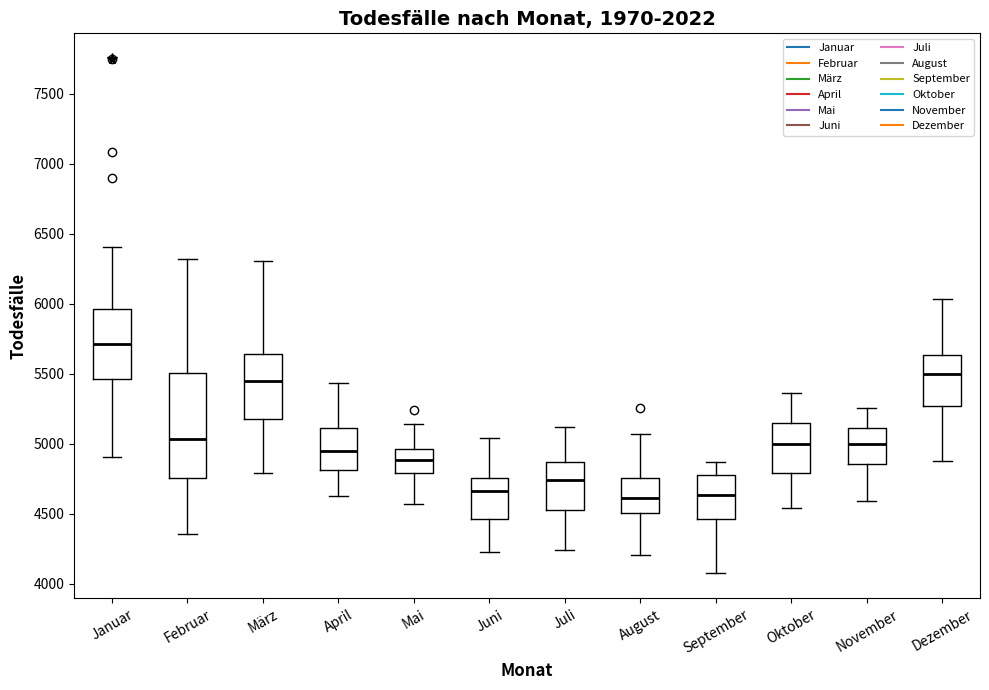

Which box has the highest median line?

Januar